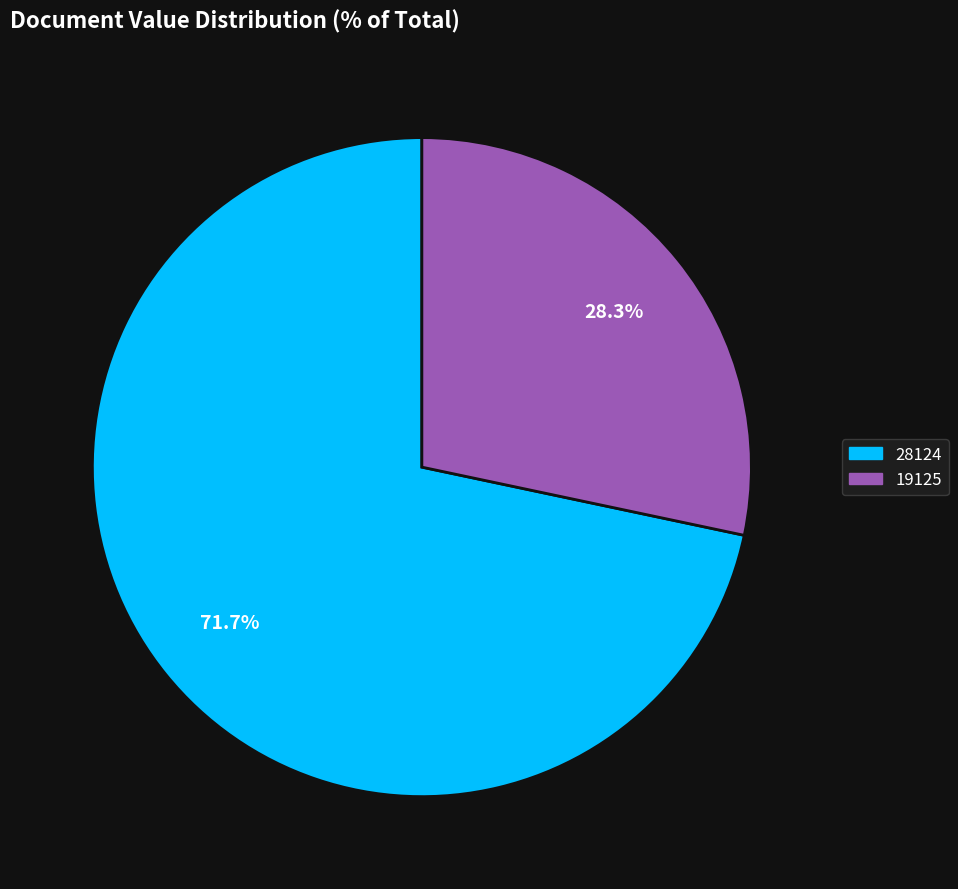

What percentage is the 19125 slice, to the nearest percent?

28%